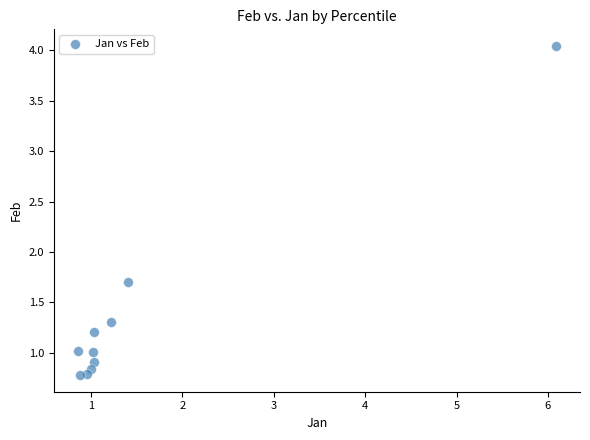

What Y value in the scatter plot is closest to 2?

1.7